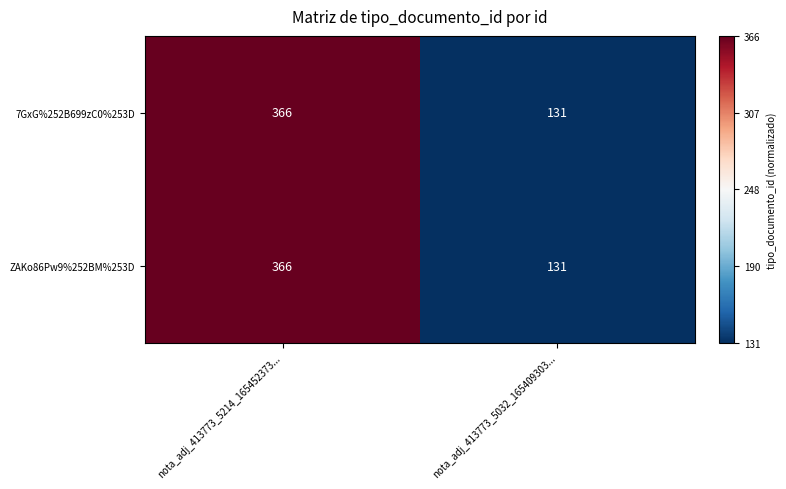

At which label is ZAKo86Pw9%252BM%253D closest to 248?

nota_adj_413773_5032_165409303...